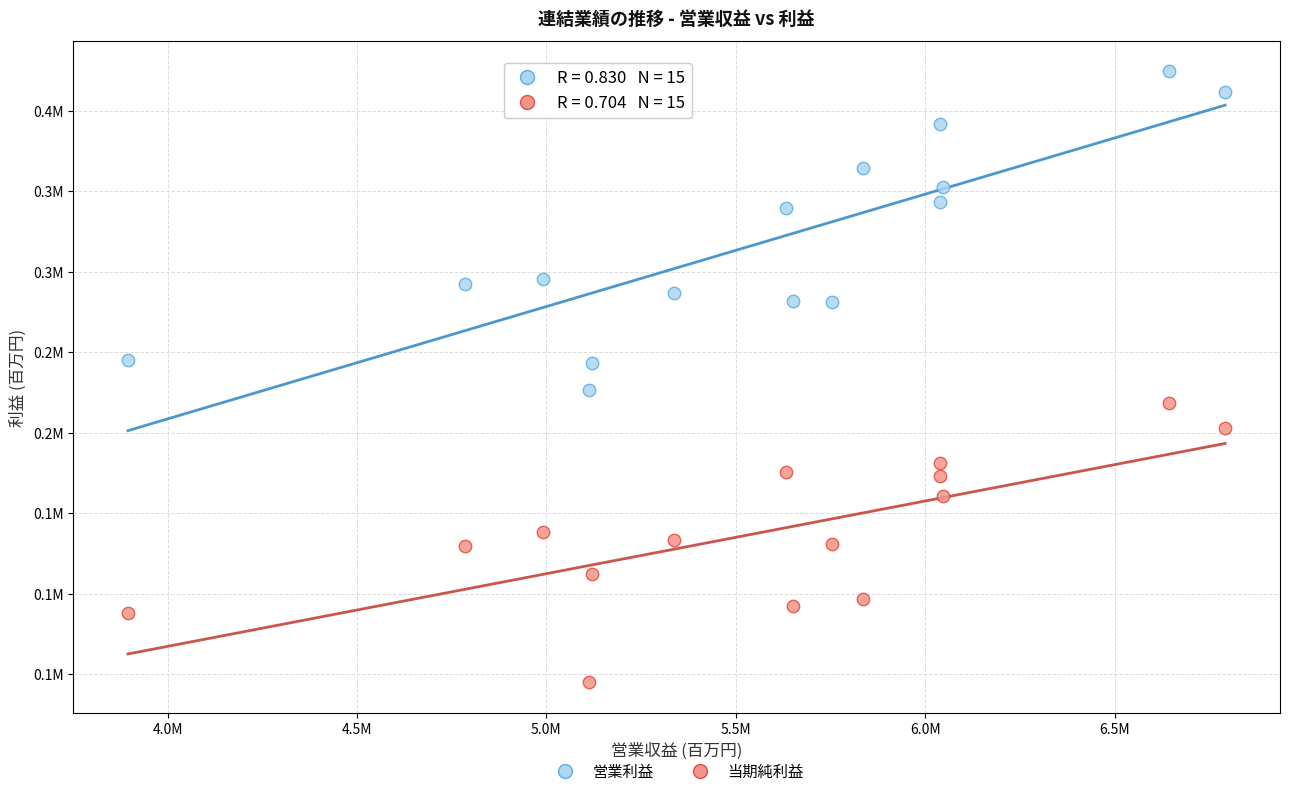

What are all the series names shown in the legend?

営業利益, 当期純利益